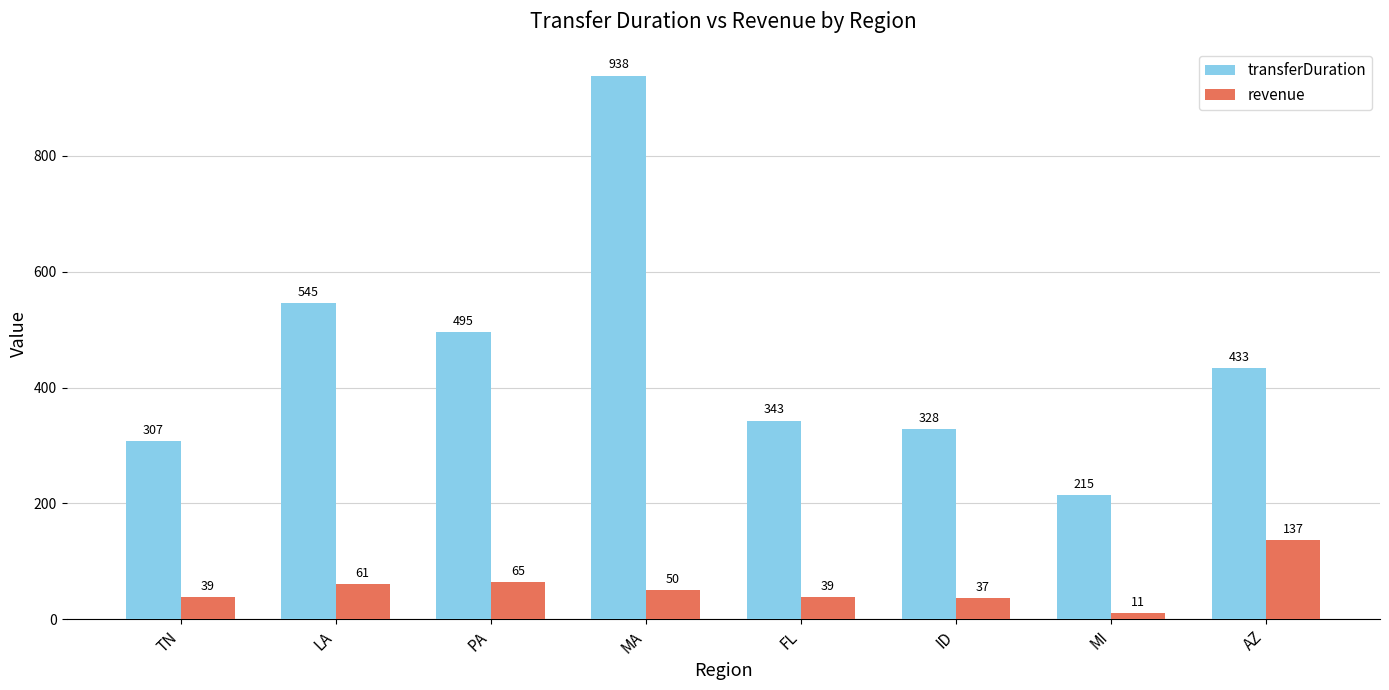

Does the chart contain stacked bars?

No